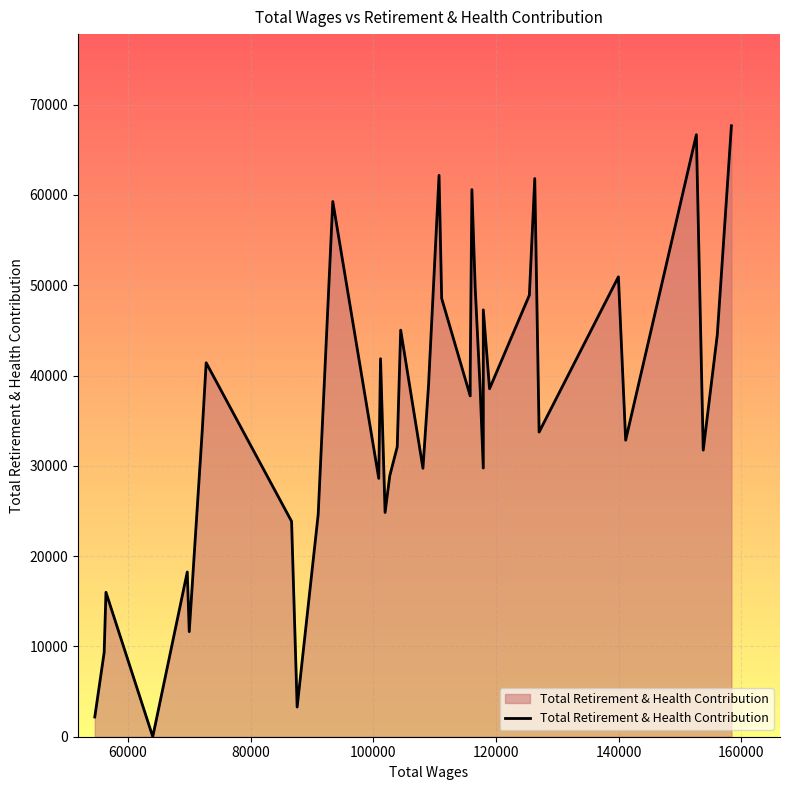

How many lines are shown in the chart?

1